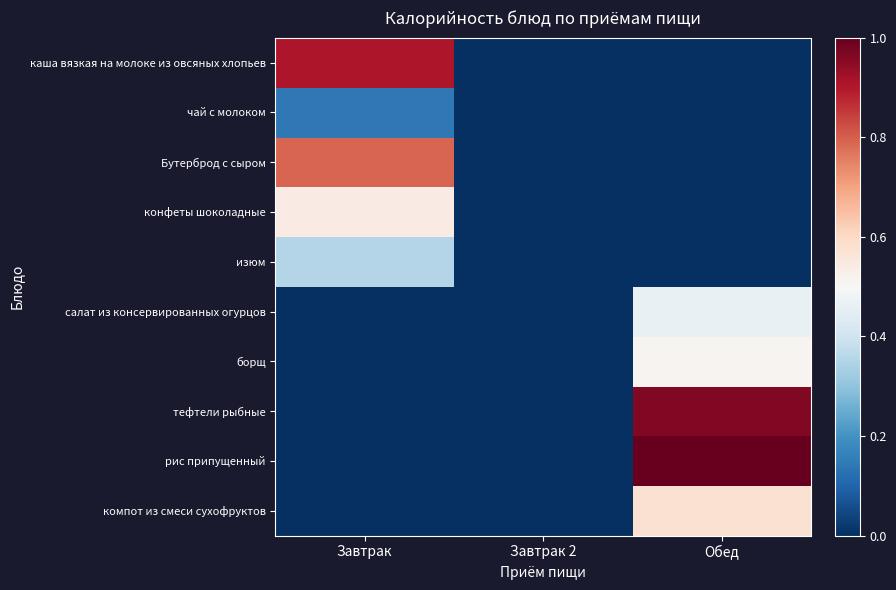

Which series has the largest total across all categories?

рис припущенный